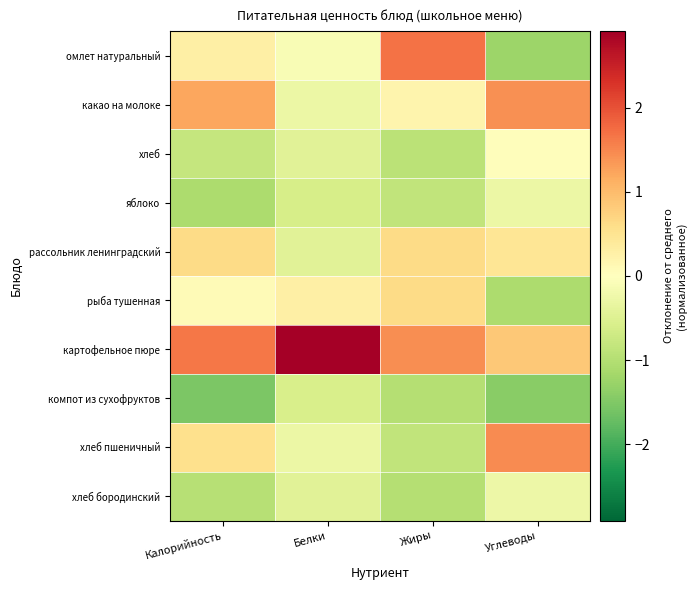

Reading left to right, list all the values displayed in this chart.

омлет натуральный: Калорийность=0.3	Белки=-0.1	Жиры=1.7	Углеводы=-1.2
какао на молоке: Калорийность=1.2	Белки=-0.3	Жиры=0.2	Углеводы=1.4
хлеб: Калорийность=-0.8	Белки=-0.5	Жиры=-0.9	Углеводы=0.0
яблоко: Калорийность=-1.1	Белки=-0.6	Жиры=-0.9	Углеводы=-0.3
рассольник ленинградский: Калорийность=0.6	Белки=-0.4	Жиры=0.6	Углеводы=0.5
рыба тушенная: Калорийность=0.1	Белки=0.3	Жиры=0.6	Углеводы=-1.1
картофельное пюре: Калорийность=1.6	Белки=2.9	Жиры=1.5	Углеводы=0.9
компот из сухофруктов: Калорийность=-1.5	Белки=-0.6	Жиры=-1.0	Углеводы=-1.4
хлеб пшеничный: Калорийность=0.5	Белки=-0.3	Жиры=-0.9	Углеводы=1.5
хлеб бородинский: Калорийность=-1.0	Белки=-0.4	Жиры=-1.0	Углеводы=-0.3